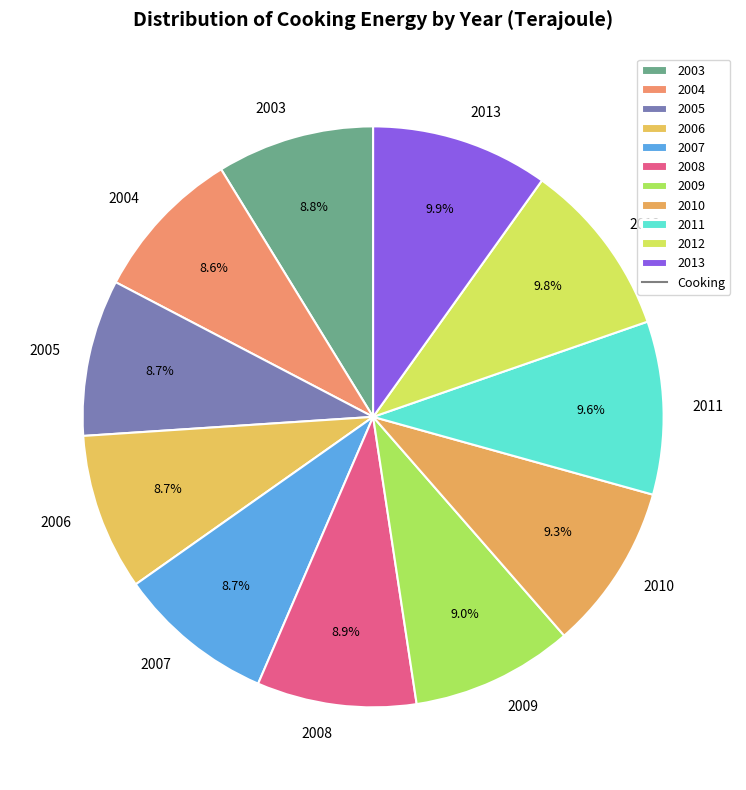

Is it true that 2009 is 9% of the pie?

True